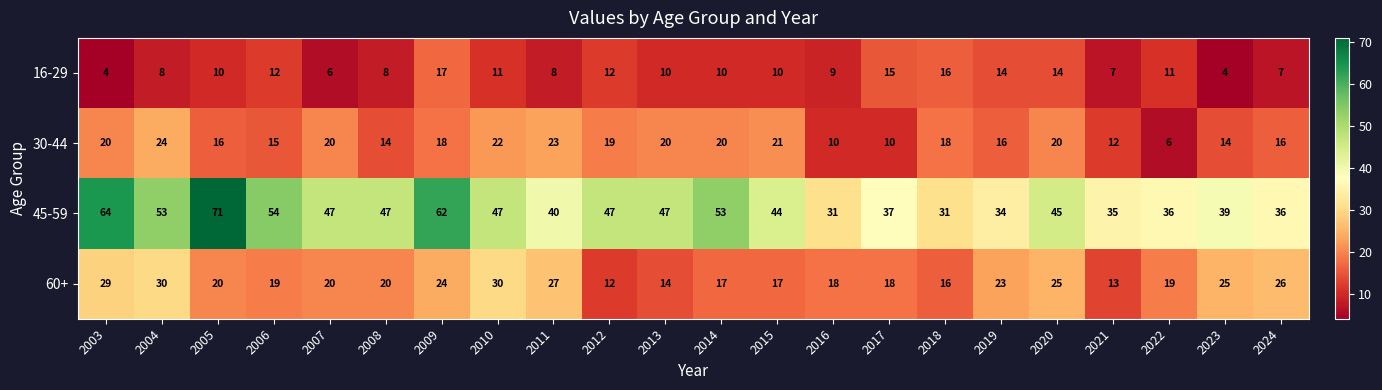

Which category has the highest value across all series?

2005